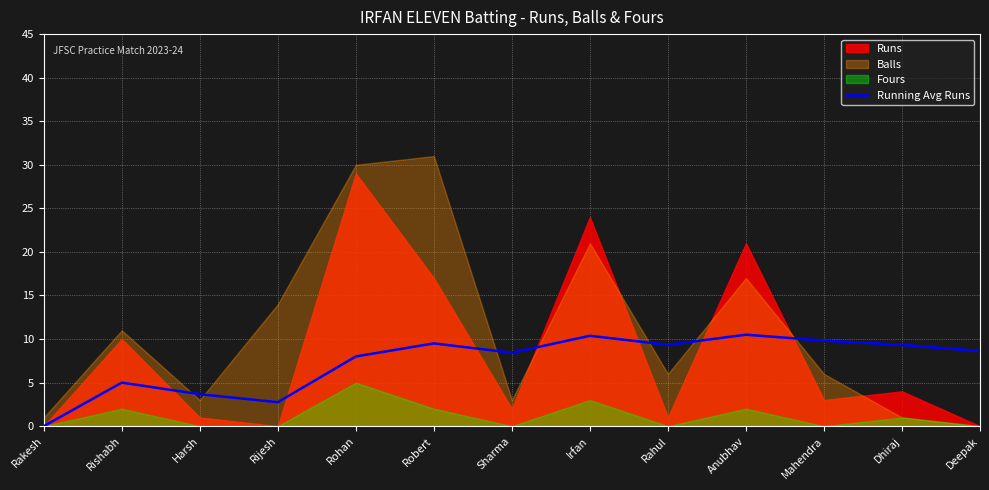

What is the maximum value for Running Avg Runs?

10.5